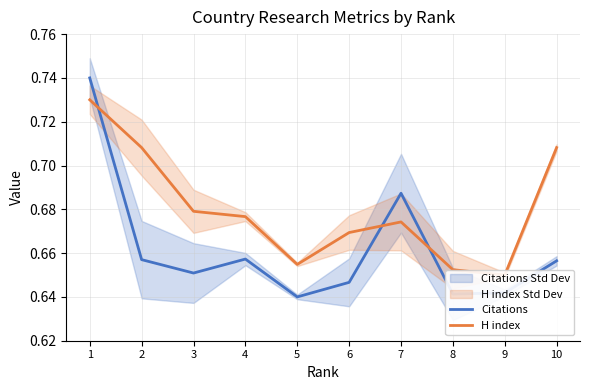

True or false: Citations has a value of 0.6 at 8.

True